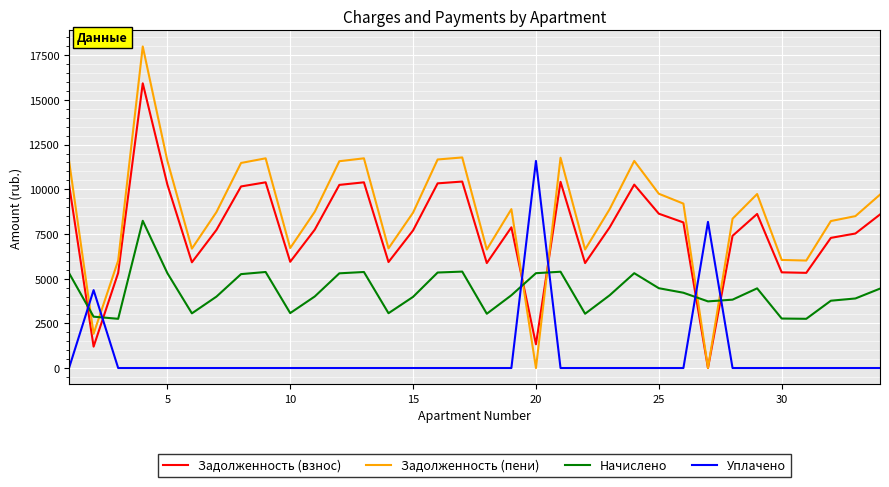

Is this an area chart (filled region under the line)?

No